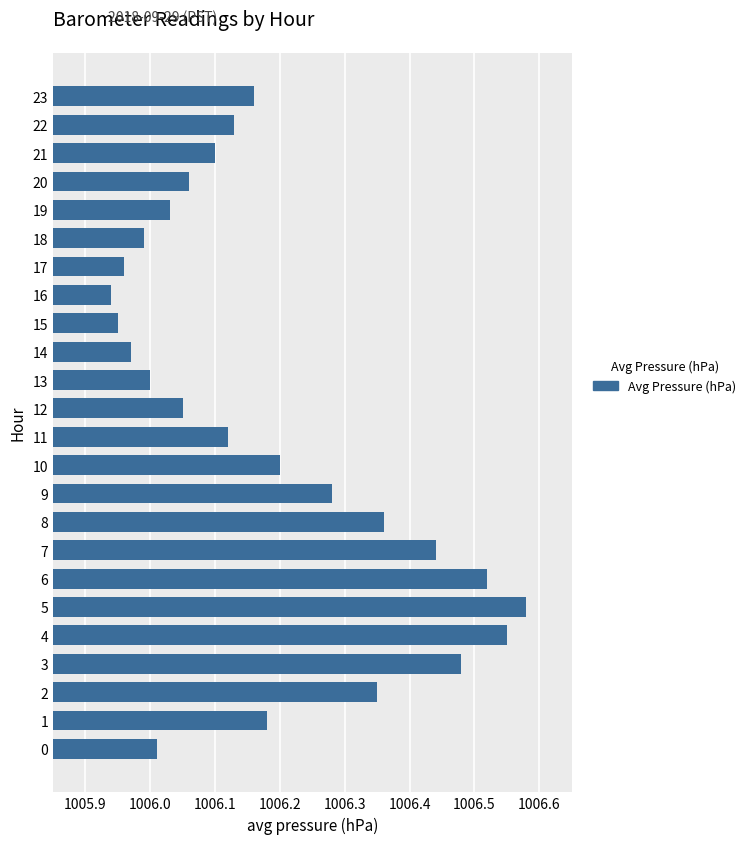

Which label corresponds to the largest value in the chart?

5